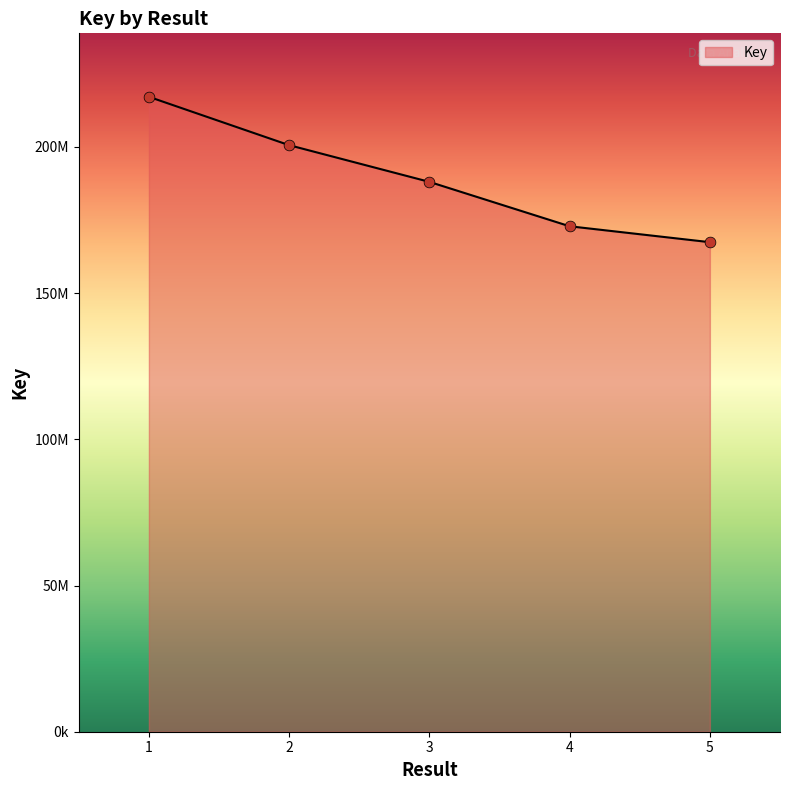

What is the change in value from 4 to 5?

-5441583